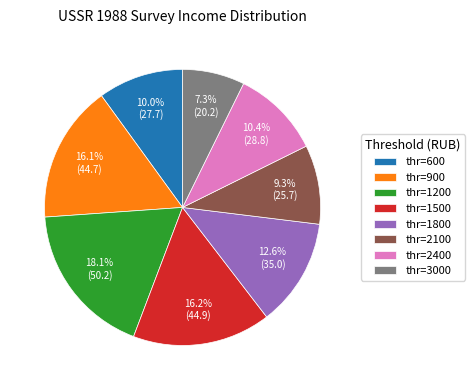

Is the sum of thr=1500 and thr=2100 greater than half?

No